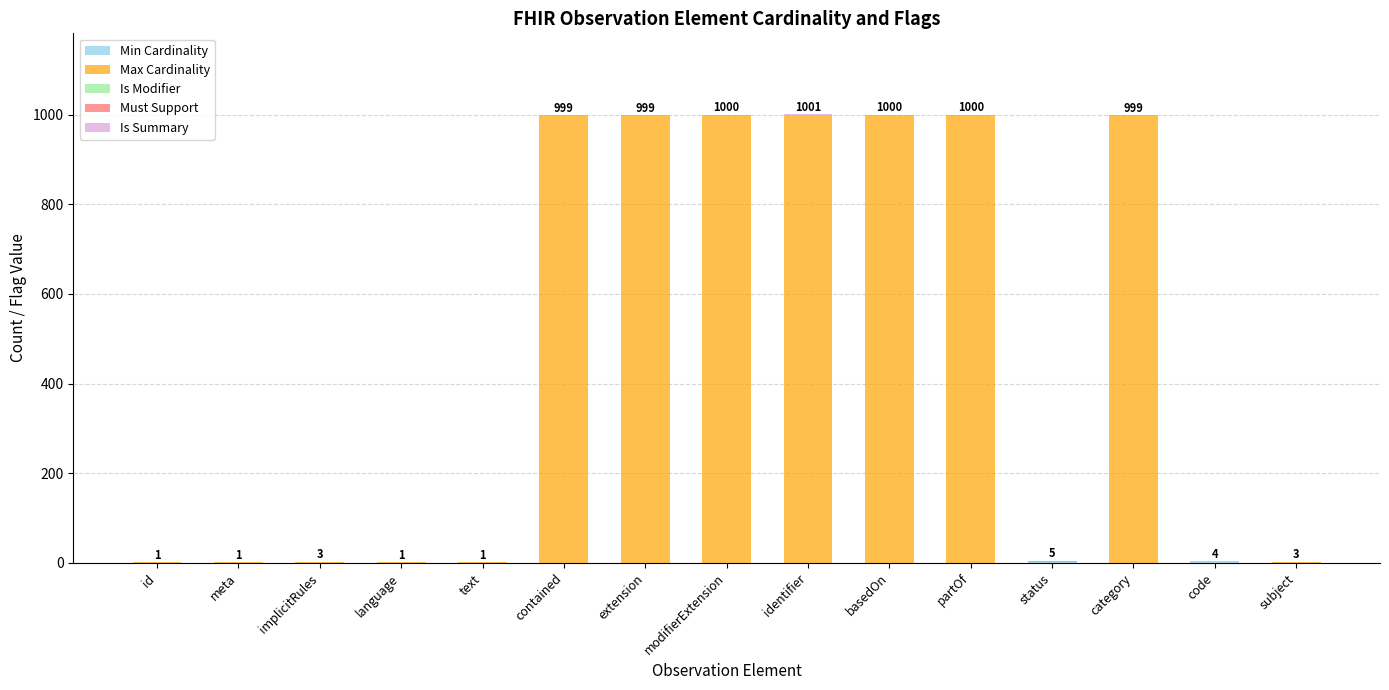

Are the bars grouped side by side (vs. stacked)?

No